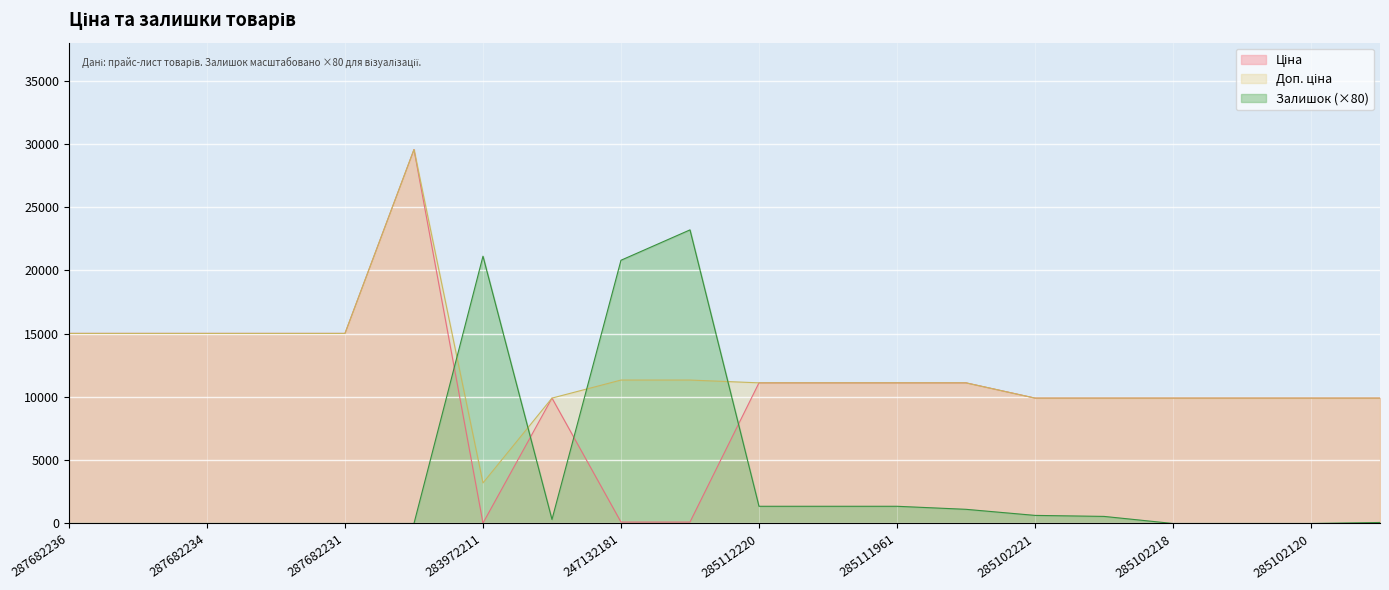

What is the label of the 12th point from the left?

285112217